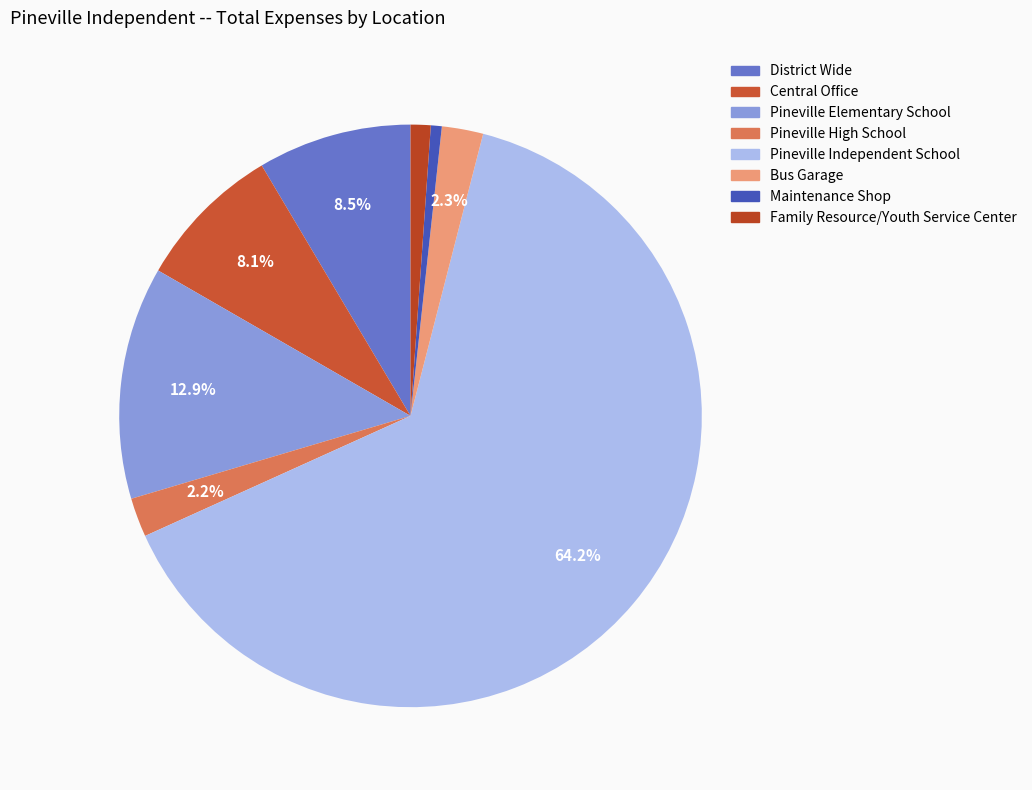

To the nearest percent, what percentage of the pie is Maintenance Shop?

1%